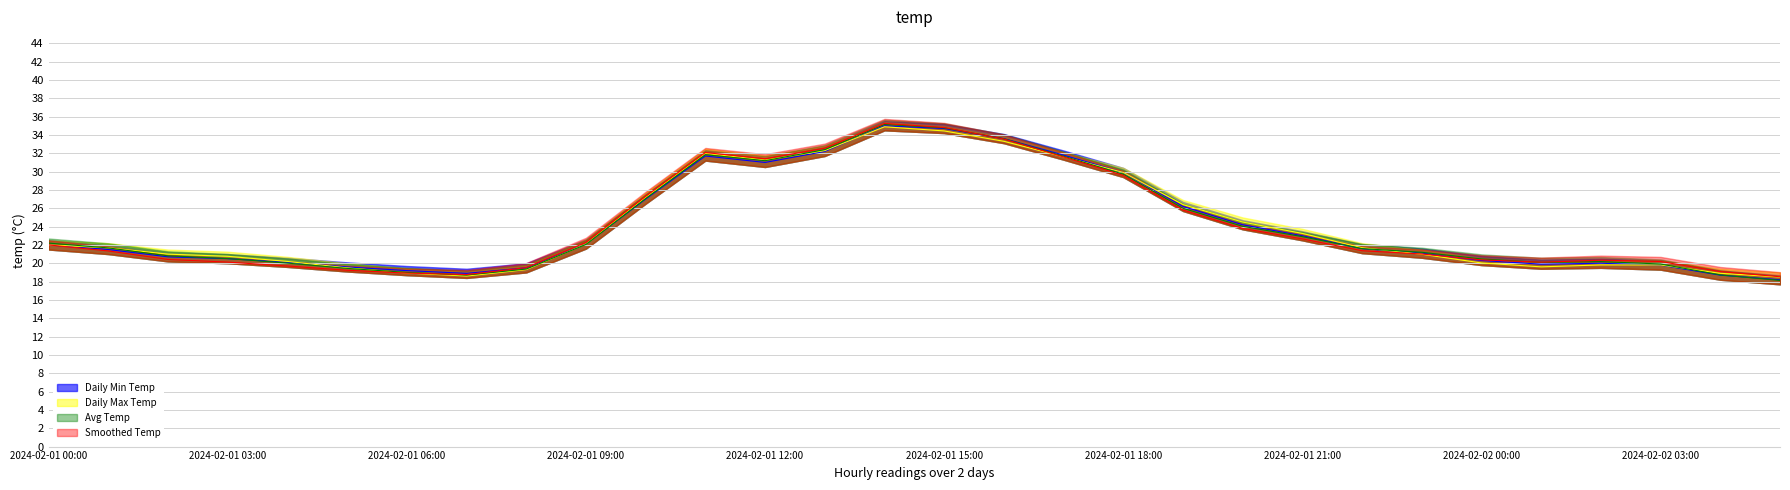

Reading right to left, transcribe all the data shown in this chart.

Daily Min Temp: 2024-02-02 05:00=18.2	2024-02-02 04:00=18.7	2024-02-02 03:00=19.8	2024-02-02 02:00=20.0	2024-02-02 01:00=19.9	2024-02-02 00:00=20.3	2024-02-01 23:00=21.1	2024-02-01 22:00=21.6	2024-02-01 21:00=23.0	2024-02-01 20:00=24.2	2024-02-01 19:00=26.2	2024-02-01 18:00=29.9	2024-02-01 17:00=31.8	2024-02-01 16:00=33.6	2024-02-01 15:00=34.7	2024-02-01 14:00=35.0	2024-02-01 13:00=32.2	2024-02-01 12:00=31.0	2024-02-01 11:00=31.7	2024-02-01 10:00=27.0	2024-02-01 09:00=22.1	2024-02-01 08:00=19.5	2024-02-01 07:00=18.9	2024-02-01 06:00=19.2	2024-02-01 05:00=19.6	2024-02-01 04:00=20.1	2024-02-01 03:00=20.5	2024-02-01 02:00=20.7	2024-02-01 01:00=21.5	2024-02-01 00:00=22.0
Daily Max Temp: 2024-02-02 05:00=18.1	2024-02-02 04:00=18.7	2024-02-02 03:00=19.9	2024-02-02 02:00=20.2	2024-02-02 01:00=20.1	2024-02-02 00:00=20.5	2024-02-01 23:00=21.2	2024-02-01 22:00=21.6	2024-02-01 21:00=22.9	2024-02-01 20:00=24.0	2024-02-01 19:00=26.0	2024-02-01 18:00=29.7	2024-02-01 17:00=31.7	2024-02-01 16:00=33.6	2024-02-01 15:00=34.8	2024-02-01 14:00=35.2	2024-02-01 13:00=32.4	2024-02-01 12:00=31.2	2024-02-01 11:00=31.8	2024-02-01 10:00=27.1	2024-02-01 09:00=22.1	2024-02-01 08:00=19.4	2024-02-01 07:00=18.7	2024-02-01 06:00=19.0	2024-02-01 05:00=19.4	2024-02-01 04:00=20.0	2024-02-01 03:00=20.5	2024-02-01 02:00=20.8	2024-02-01 01:00=21.7	2024-02-01 00:00=22.2
Avg Temp: 2024-02-02 05:00=18.5	2024-02-02 04:00=18.9	2024-02-02 03:00=19.8	2024-02-02 02:00=19.8	2024-02-02 01:00=19.6	2024-02-02 00:00=20.0	2024-02-01 23:00=21.0	2024-02-01 22:00=21.7	2024-02-01 21:00=23.3	2024-02-01 20:00=24.5	2024-02-01 19:00=26.4	2024-02-01 18:00=29.9	2024-02-01 17:00=31.6	2024-02-01 16:00=33.3	2024-02-01 15:00=34.4	2024-02-01 14:00=34.9	2024-02-01 13:00=32.3	2024-02-01 12:00=31.3	2024-02-01 11:00=32.0	2024-02-01 10:00=27.2	2024-02-01 09:00=22.1	2024-02-01 08:00=19.3	2024-02-01 07:00=18.6	2024-02-01 06:00=18.9	2024-02-01 05:00=19.5	2024-02-01 04:00=20.2	2024-02-01 03:00=20.8	2024-02-01 02:00=21.0	2024-02-01 01:00=21.7	2024-02-01 00:00=22.0
Smoothed Temp: 2024-02-02 05:00=18.5	2024-02-02 04:00=19.1	2024-02-02 03:00=20.2	2024-02-02 02:00=20.3	2024-02-02 01:00=20.1	2024-02-02 00:00=20.4	2024-02-01 23:00=21.0	2024-02-01 22:00=21.4	2024-02-01 21:00=22.7	2024-02-01 20:00=23.8	2024-02-01 19:00=25.8	2024-02-01 18:00=29.6	2024-02-01 17:00=31.6	2024-02-01 16:00=33.6	2024-02-01 15:00=34.8	2024-02-01 14:00=35.3	2024-02-01 13:00=32.6	2024-02-01 12:00=31.4	2024-02-01 11:00=32.1	2024-02-01 10:00=27.3	2024-02-01 09:00=22.3	2024-02-01 08:00=19.5	2024-02-01 07:00=18.8	2024-02-01 06:00=18.9	2024-02-01 05:00=19.2	2024-02-01 04:00=19.7	2024-02-01 03:00=20.1	2024-02-01 02:00=20.4	2024-02-01 01:00=21.3	2024-02-01 00:00=22.0